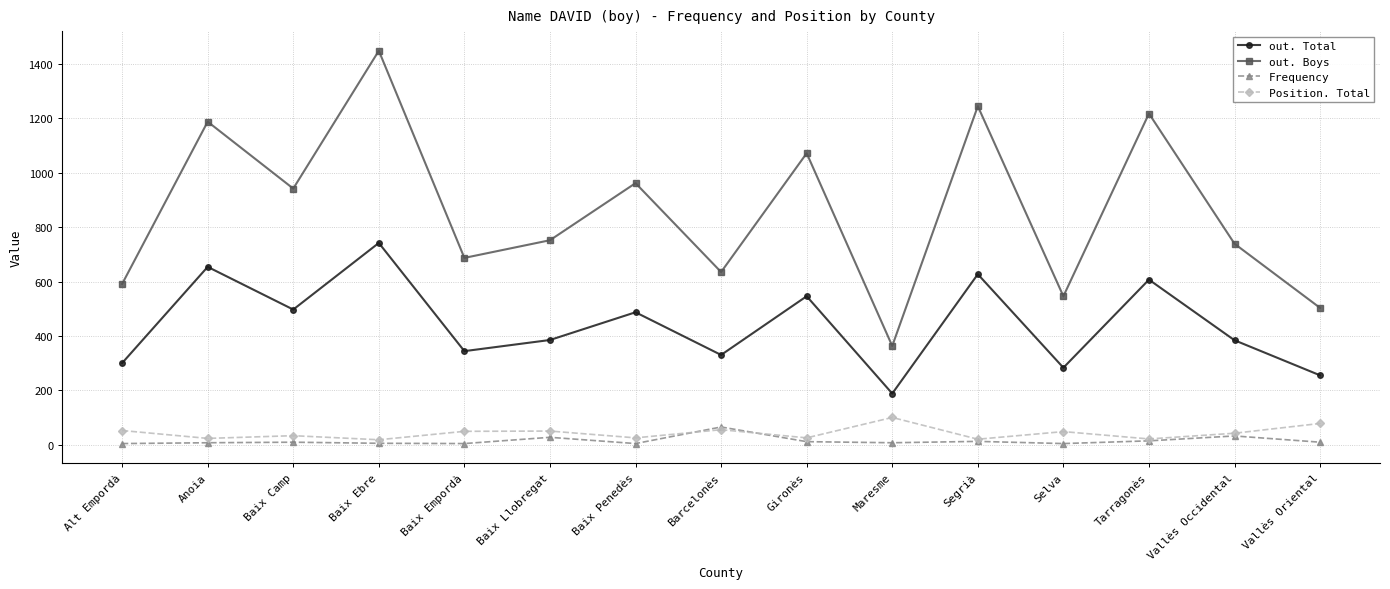

What is the label of the 4th point from the left?

Baix Ebre